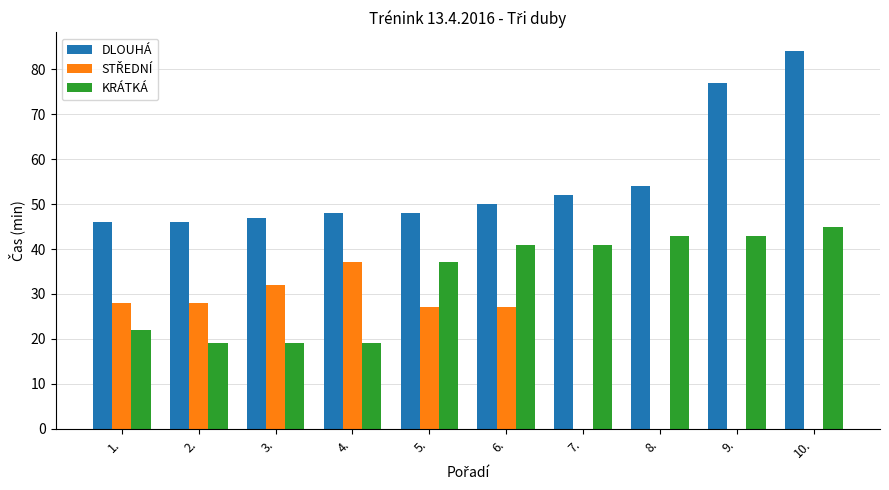

Which series changed the most between 7. and 10.?

DLOUHÁ